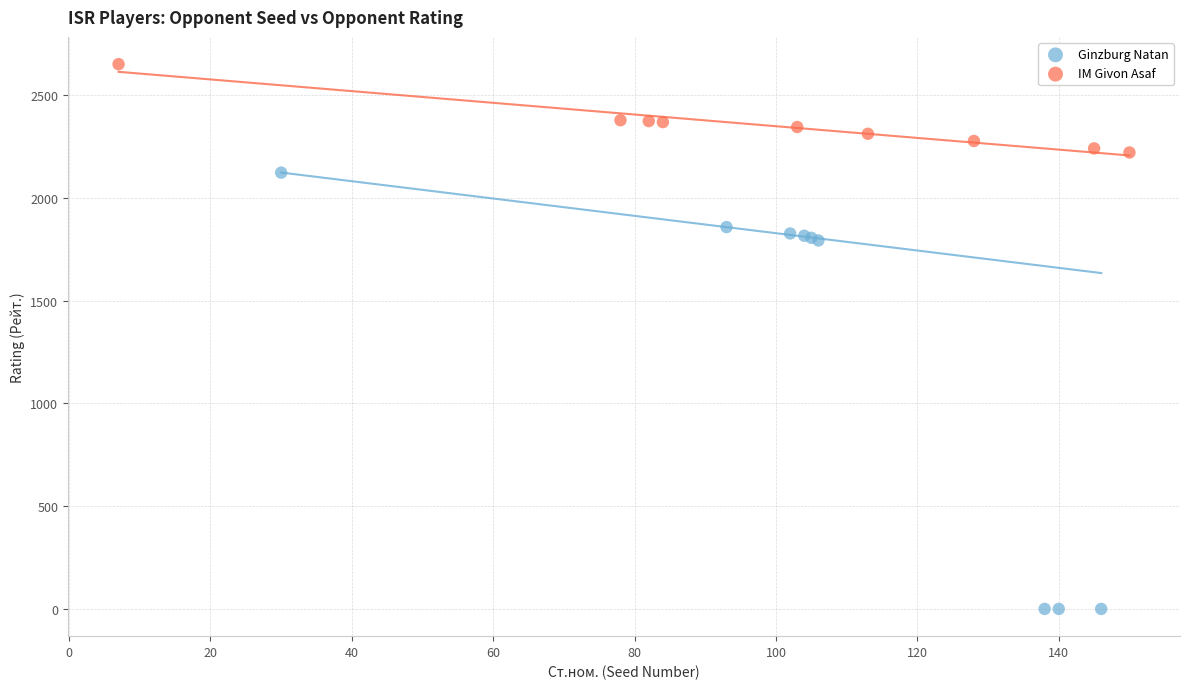

Which series contains the highest Y value?

IM Givon Asaf